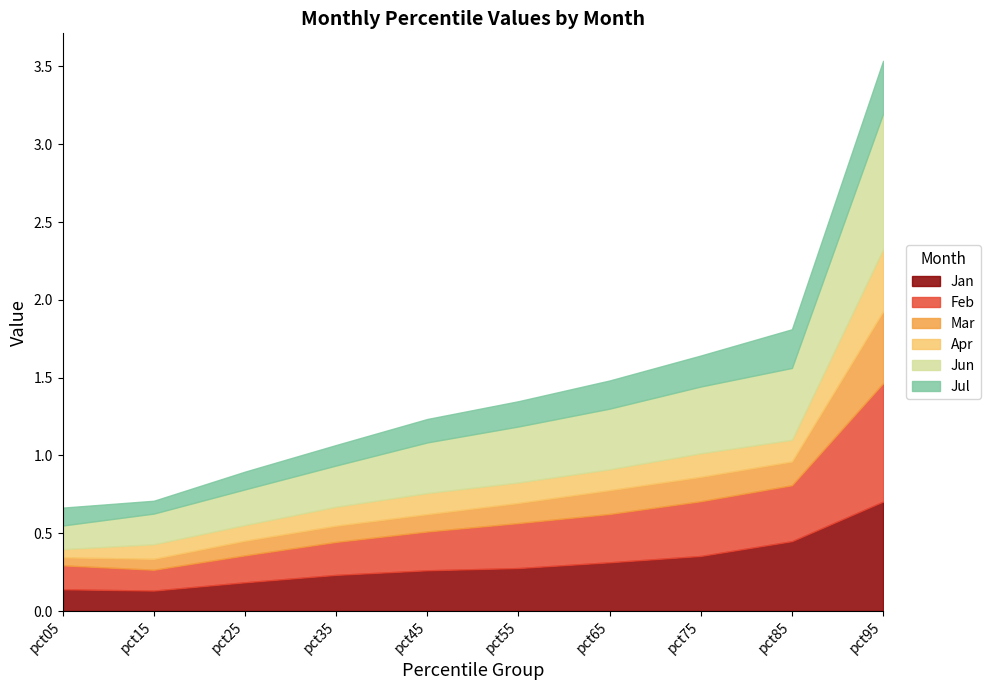

Reading left to right, transcribe all the data shown in this chart.

Jan: pct05=0.1	pct15=0.1	pct25=0.2	pct35=0.2	pct45=0.3	pct55=0.3	pct65=0.3	pct75=0.4	pct85=0.4	pct95=0.7
Feb: pct05=0.2	pct15=0.1	pct25=0.2	pct35=0.2	pct45=0.2	pct55=0.3	pct65=0.3	pct75=0.4	pct85=0.4	pct95=0.8
Mar: pct05=0.1	pct15=0.1	pct25=0.1	pct35=0.1	pct45=0.1	pct55=0.1	pct65=0.2	pct75=0.2	pct85=0.2	pct95=0.5
Apr: pct05=0.1	pct15=0.1	pct25=0.1	pct35=0.1	pct45=0.1	pct55=0.1	pct65=0.1	pct75=0.2	pct85=0.1	pct95=0.4
Jun: pct05=0.2	pct15=0.2	pct25=0.2	pct35=0.3	pct45=0.3	pct55=0.4	pct65=0.4	pct75=0.4	pct85=0.5	pct95=0.9
Jul: pct05=0.1	pct15=0.1	pct25=0.1	pct35=0.1	pct45=0.2	pct55=0.2	pct65=0.2	pct75=0.2	pct85=0.2	pct95=0.3